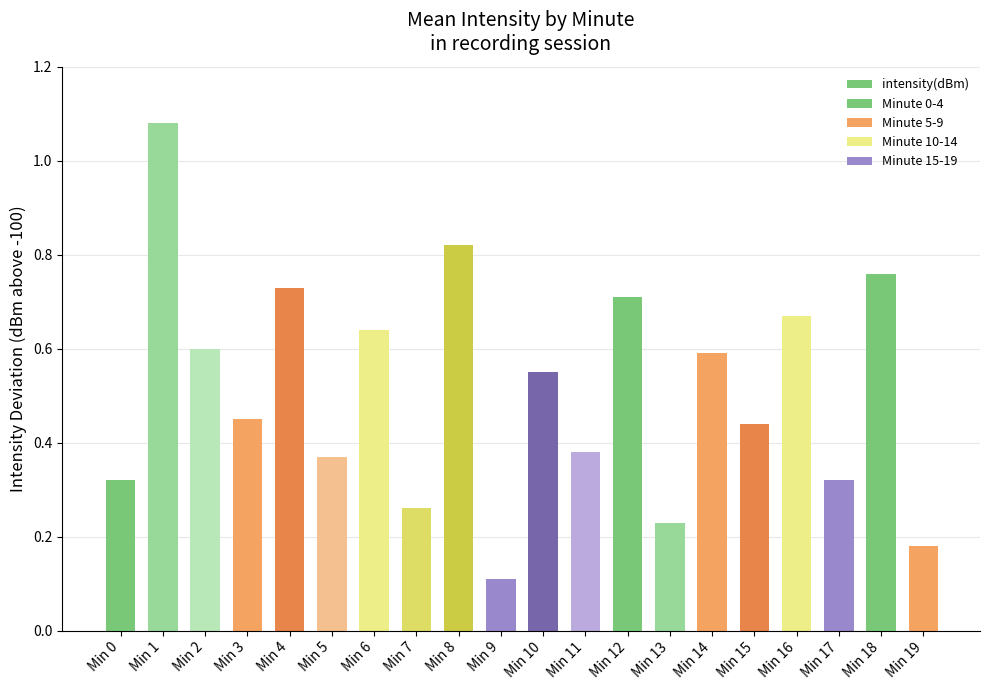

True or false: the data shows 0.9 at Min 14.

False